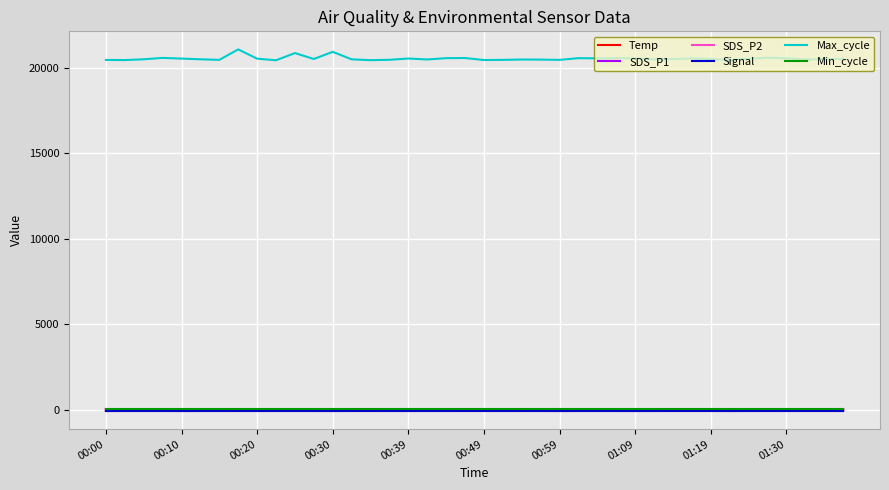

What are all the series names shown in the legend?

Temp, SDS_P1, SDS_P2, Signal, Max_cycle, Min_cycle